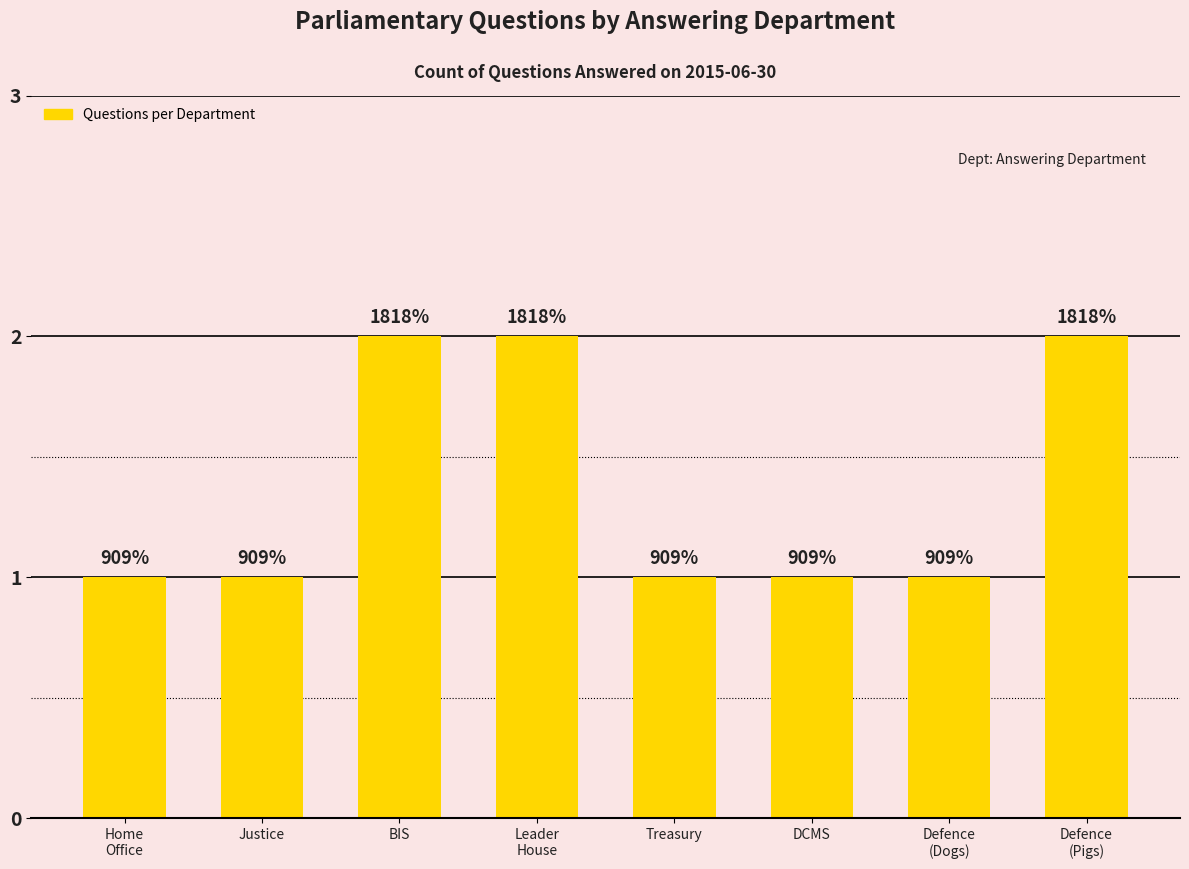

The chart shows a value of 1 at Leader
House. True or false?

False